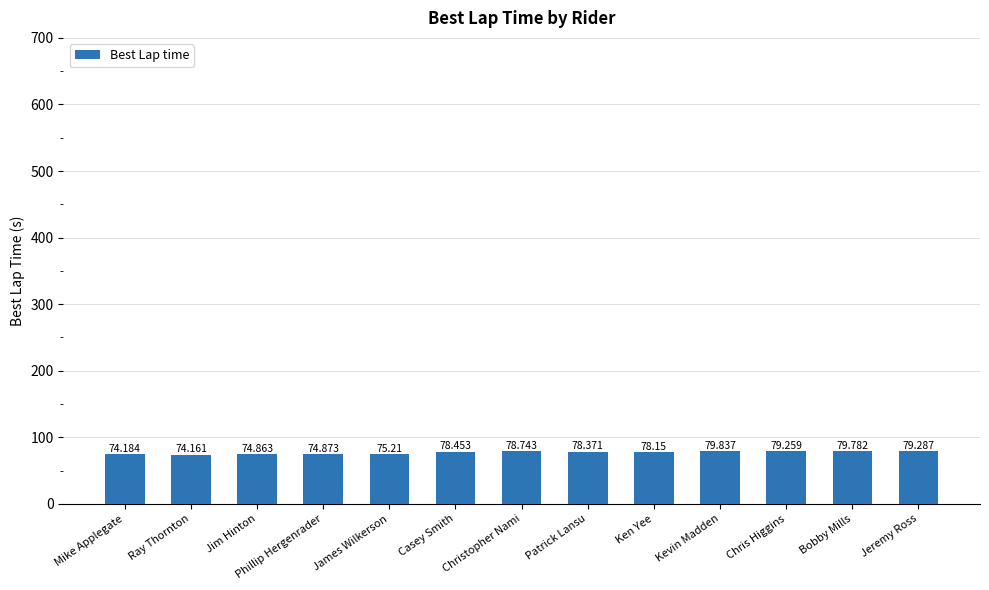

Which category has the highest value across all series?

Kevin Madden